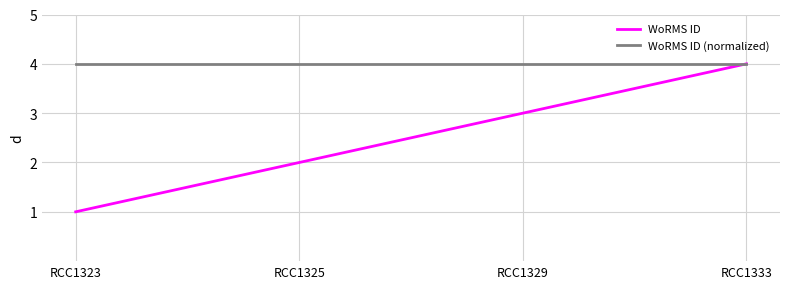

Which series has the largest total across all categories?

WoRMS ID (normalized)